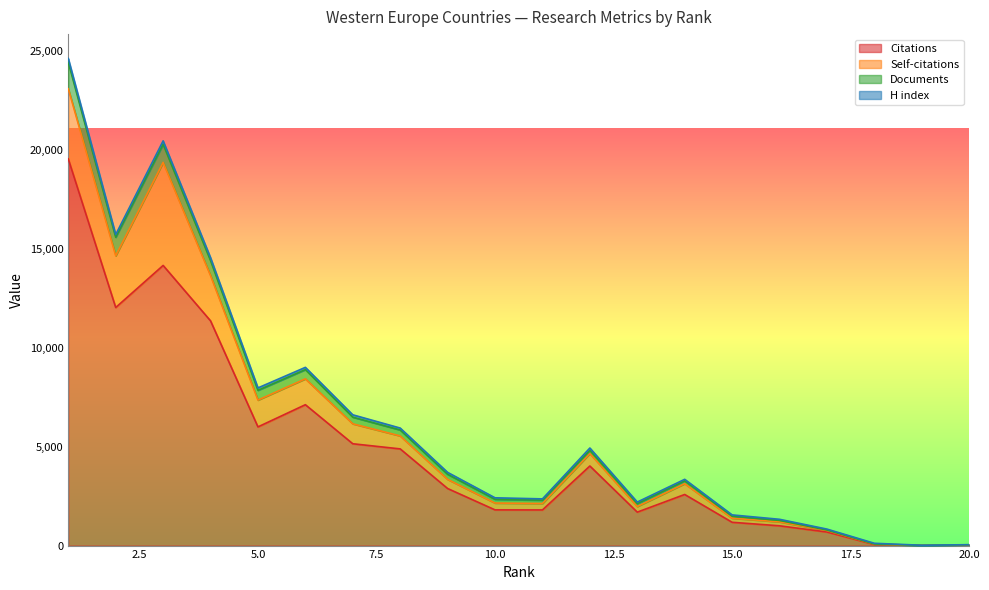

What is the maximum value for Citations?

19539